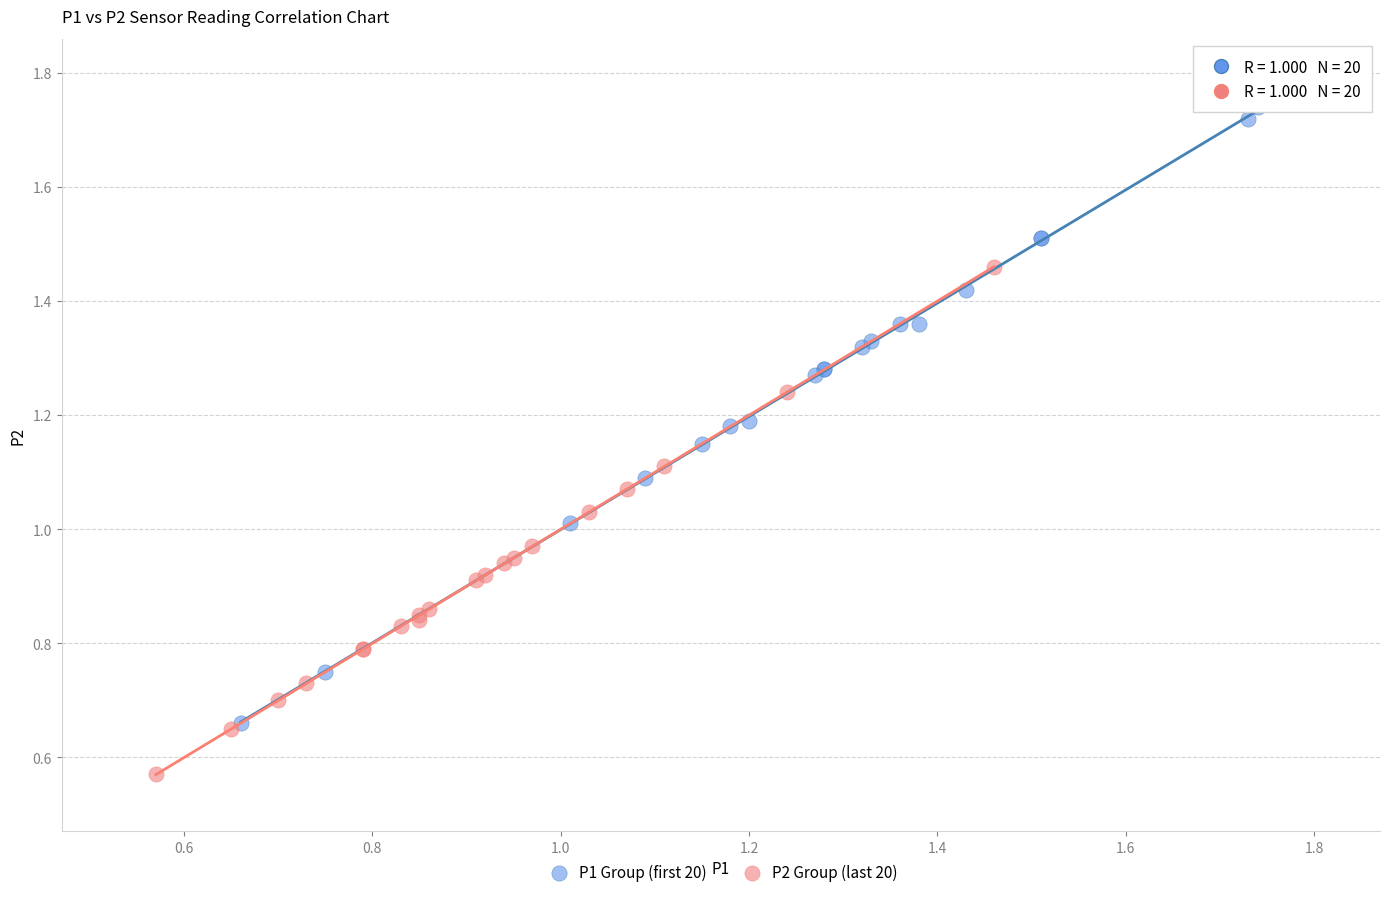

What are all the series names shown in the legend?

P1 Group (first 20), P2 Group (last 20)